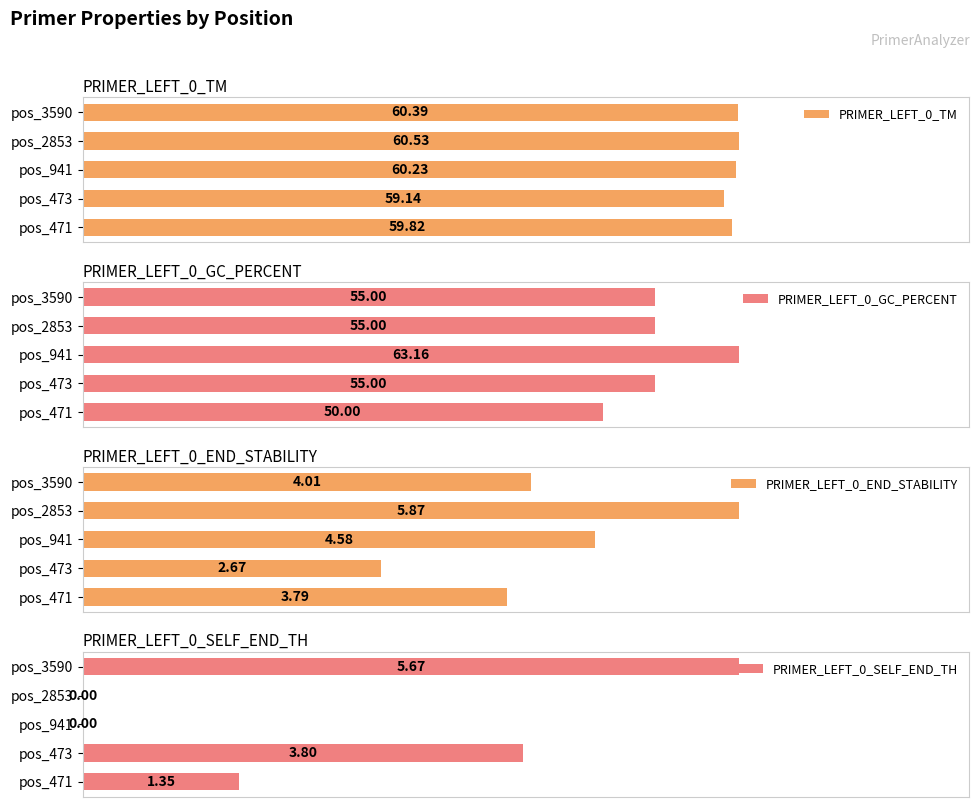

Rank the categories by PRIMER_LEFT_0_TM value from highest to lowest.

pos_2853, pos_3590, pos_941, pos_471, pos_473